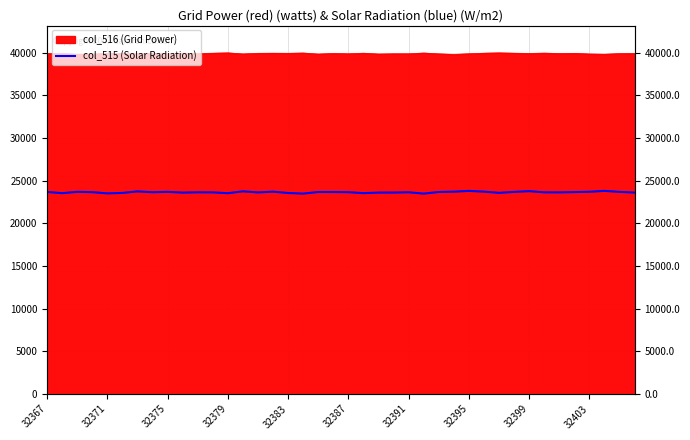

True or false: the data shows 36312 at 32403.

False